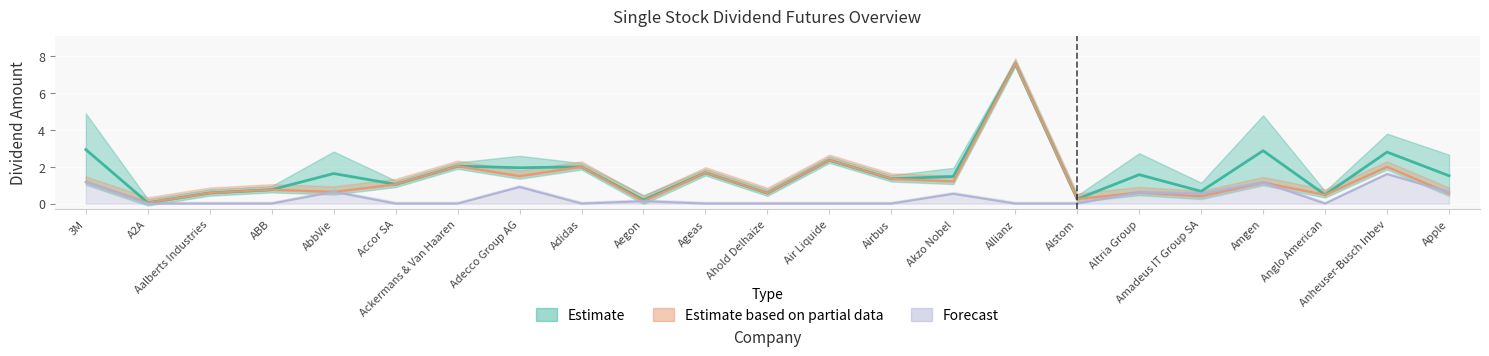

The value of Div2 at ABB is -1.1. True or false?

False